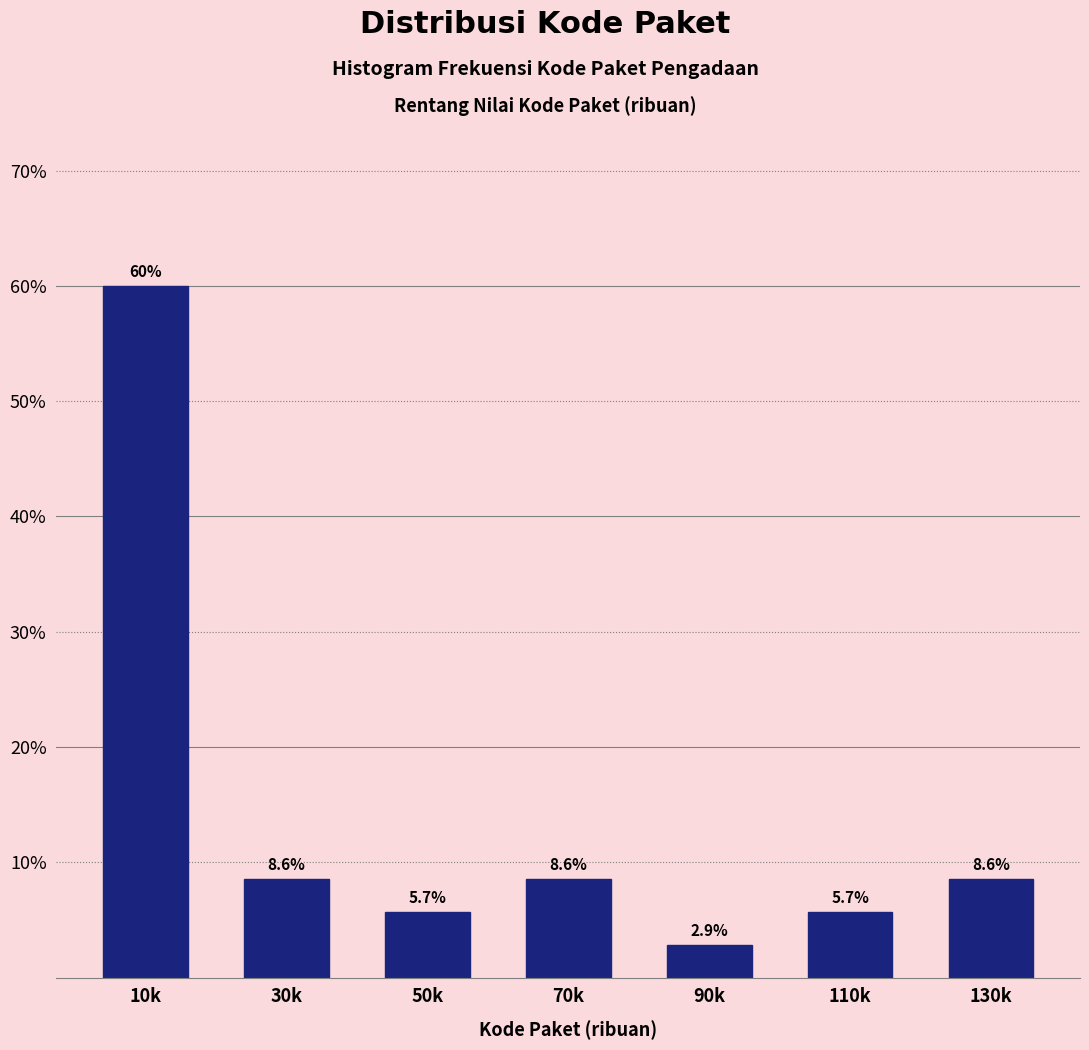

Reading right to left, list all the values displayed in this chart.

130k=8.6	110k=5.7	90k=2.9	70k=8.6	50k=5.7	30k=8.6	10k=60.0